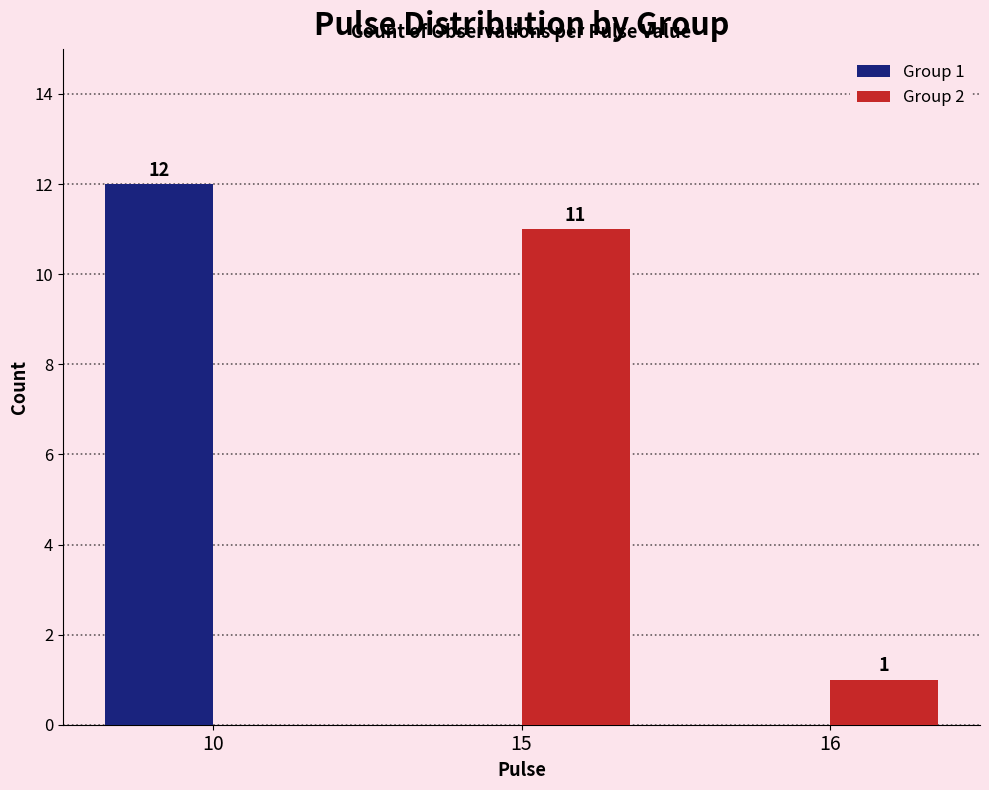

How many distinct data groups are displayed?

2